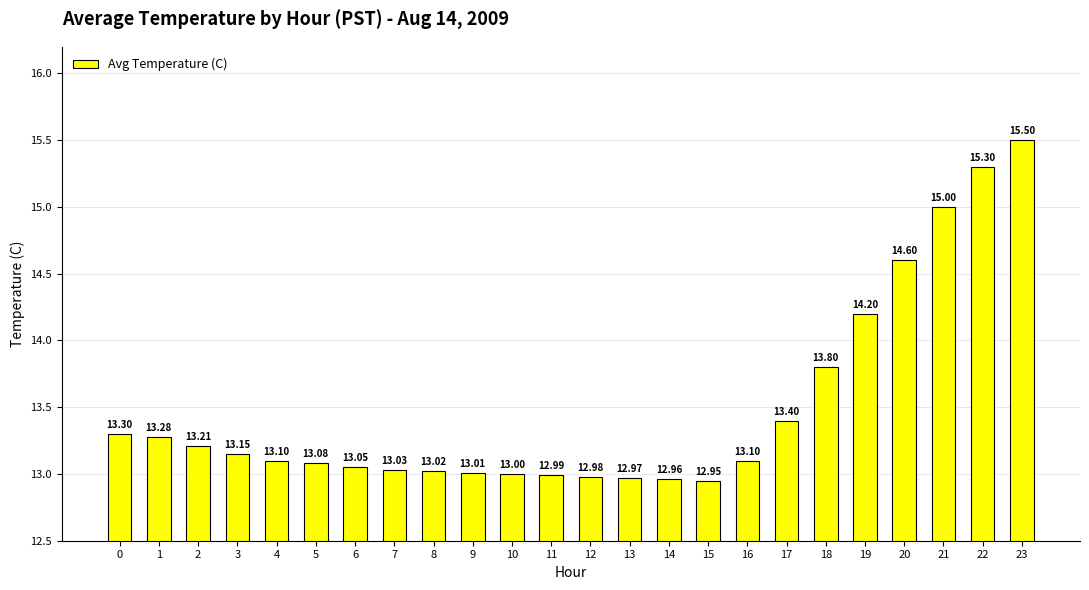

What is the change in value from 0 to 8?

-0.3